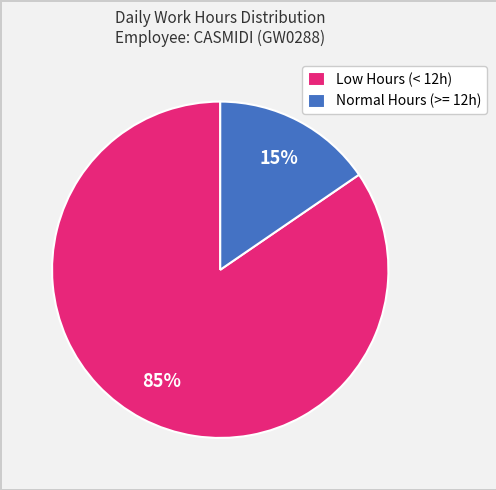

To the nearest percent, what portion does Normal Hours (>= 12h) represent?

15%